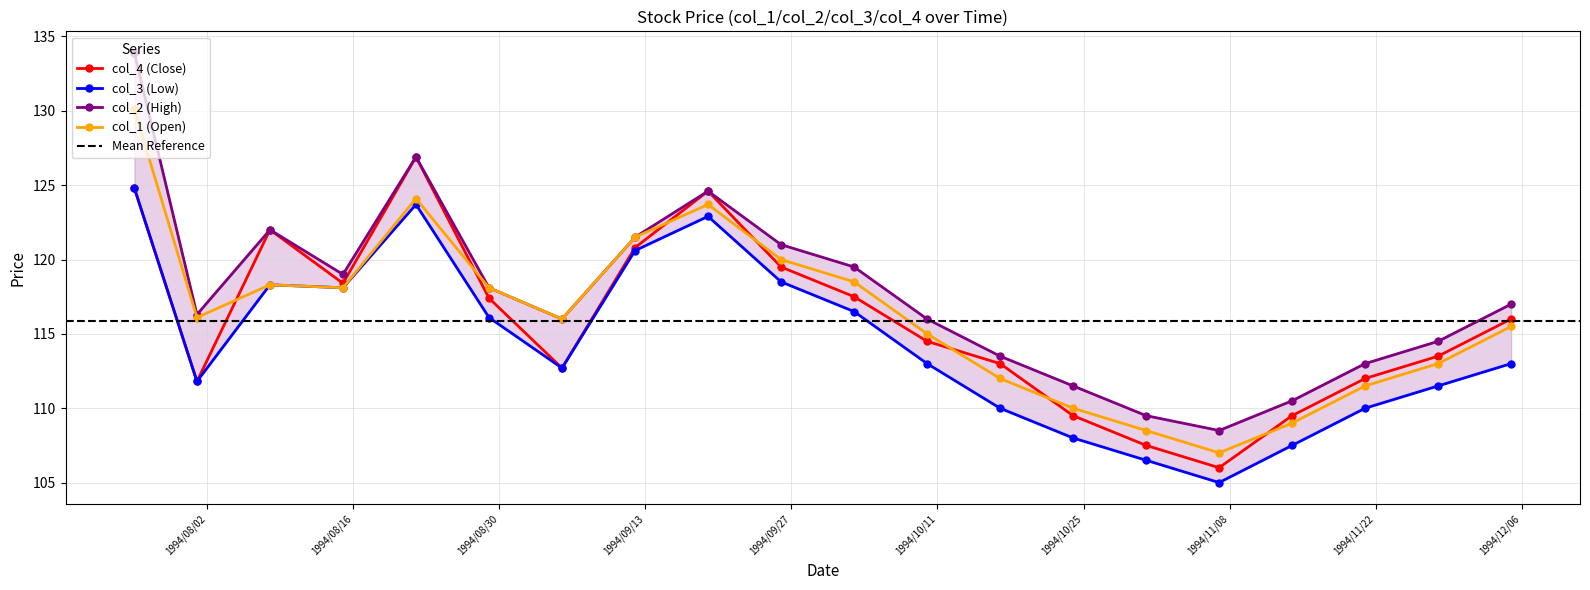

What is the label of the 2nd point from the right?

1994/11/28